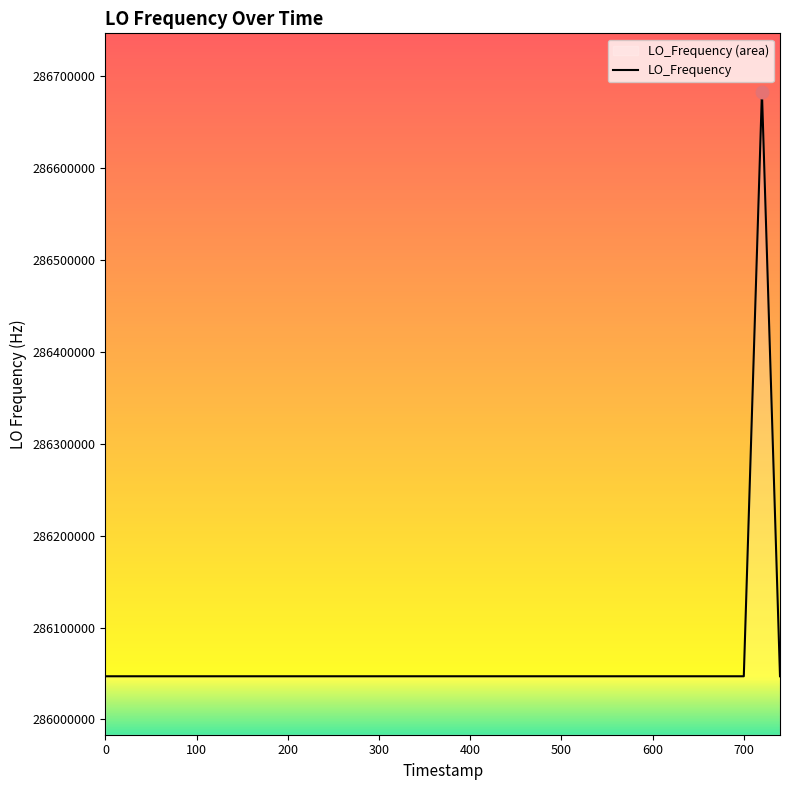

What is the difference between the maximum and minimum values?

635709.5